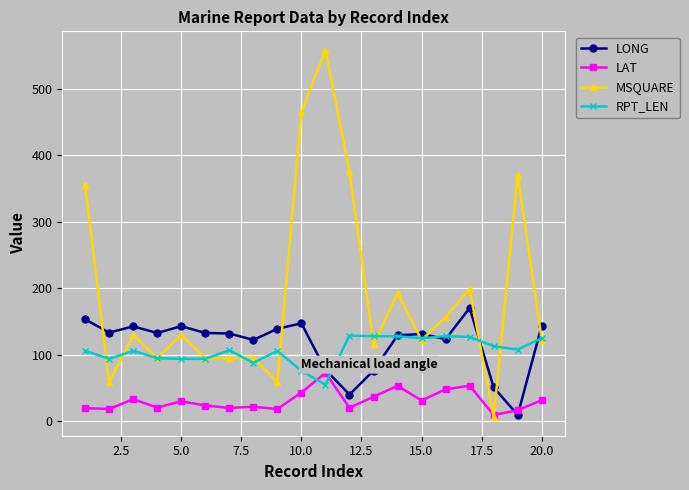

How many interior local peaks does the MSQUARE series have?

7